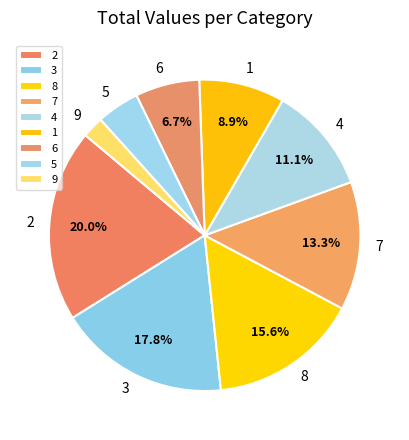

To the nearest percent, what is the combined percentage of 9 and 8?

18%